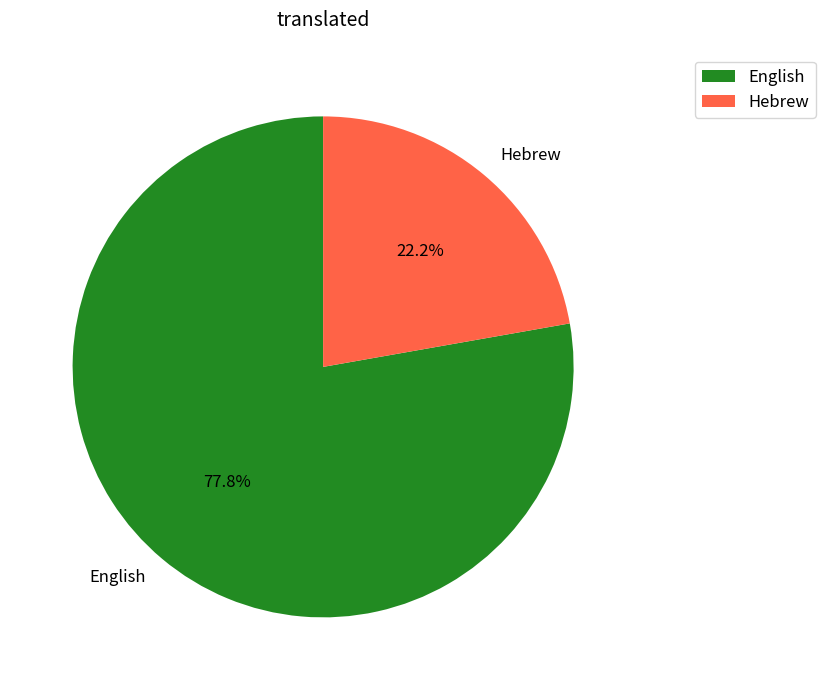

True or false: English accounts for 91% of the total.

False